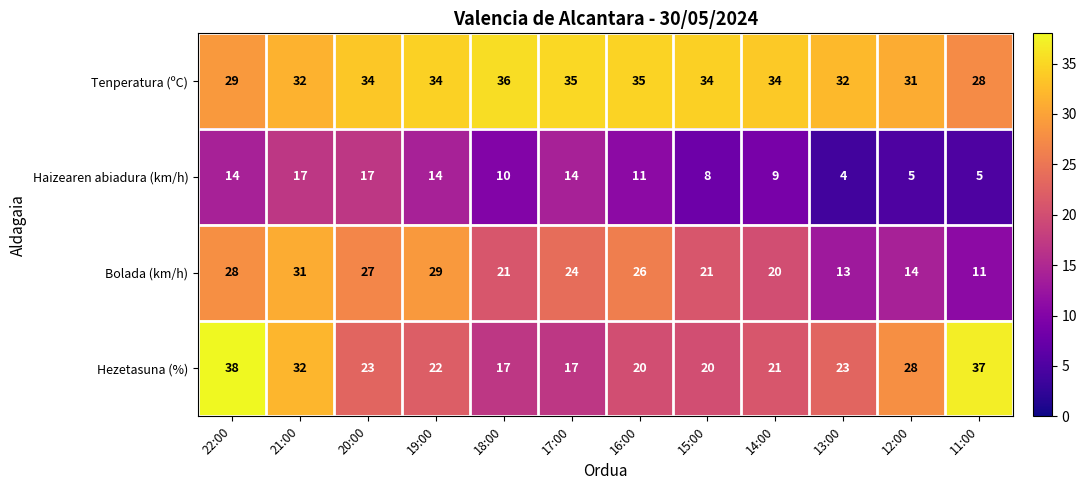

What is the difference between the maximum and minimum values in the Bolada (km/h) series?

20